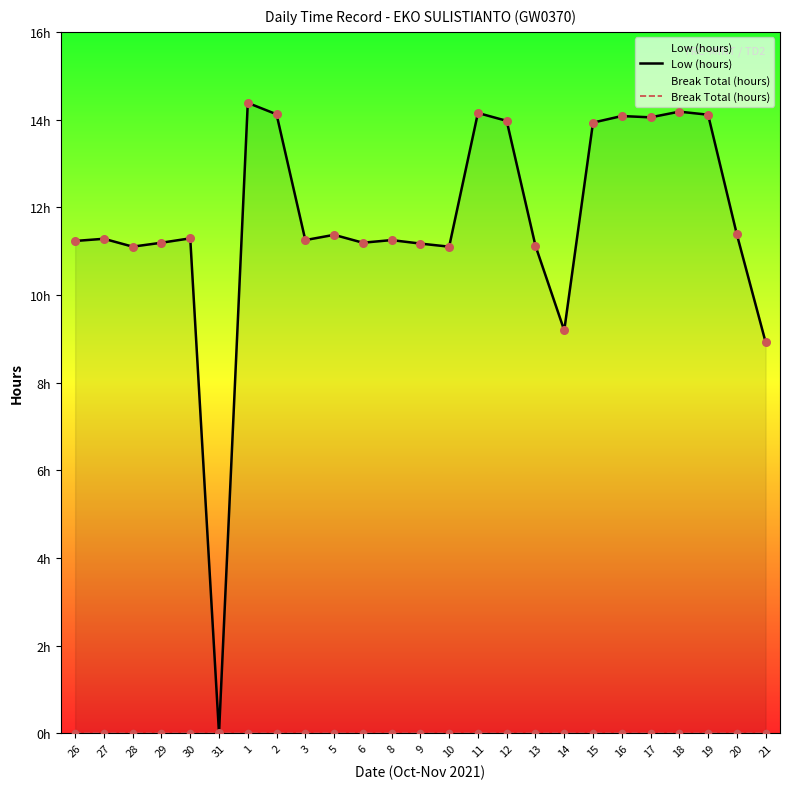

Is the value of Low (hours) at 28 greater than the value of Break Total (hours) at 11?

Yes